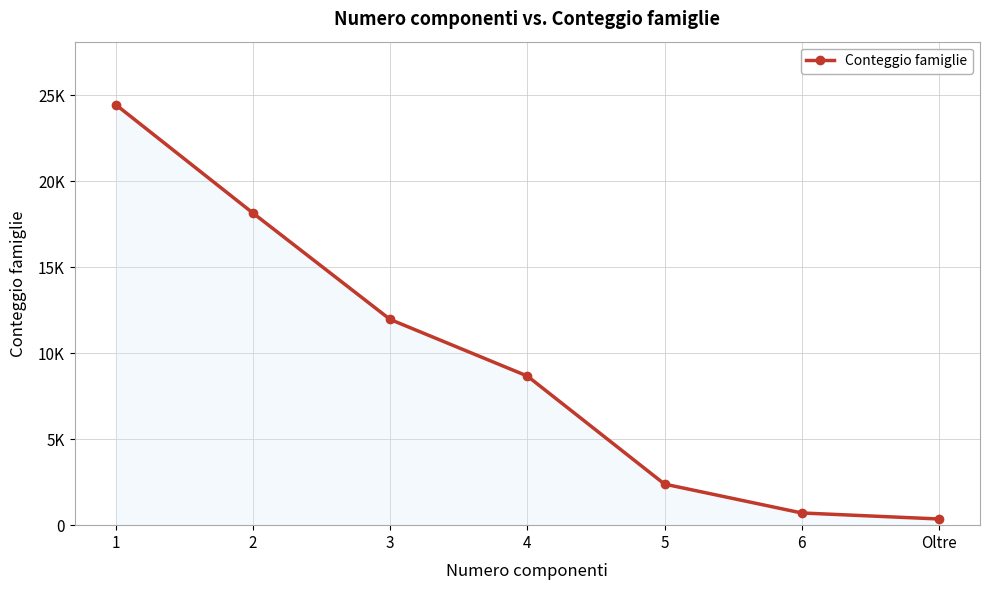

Does the chart have visible grid lines?

Yes